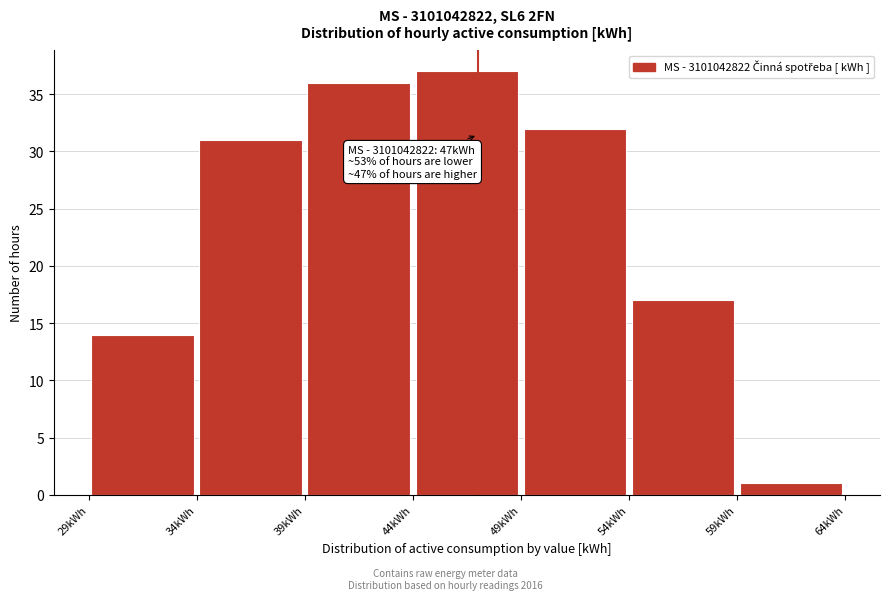

Over which range of the x-axis is the bar tallest?

44 to 49